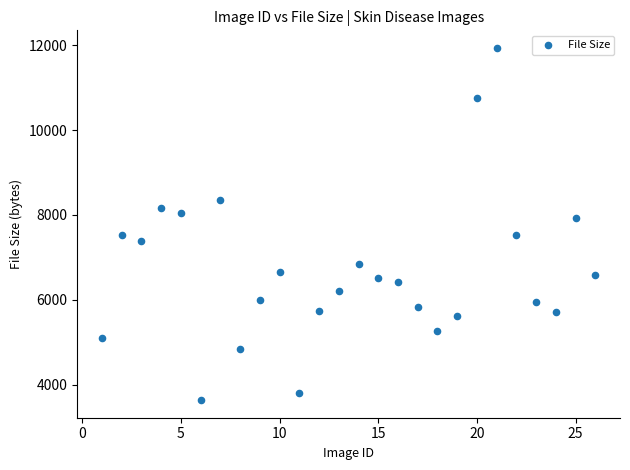

What is the range of Y values (max minus min)?

8300